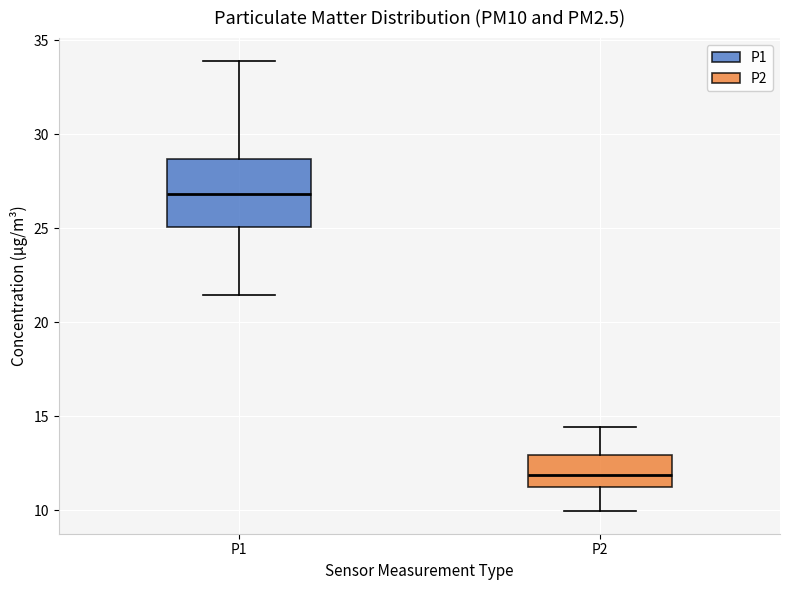

Reading left to right, transcribe this box plot: for each box, give where its median line is, the range the box spans, and where its two whiskers end, as read against the y-axis. The values are not printed on the chart, so give them approximately, as read against the axis.

P1: median 27.0, box 25.0 to 28.5, whiskers 21.5 to 34.0
P2: median 12.0, box 11.0 to 13.0, whiskers 10.0 to 14.5